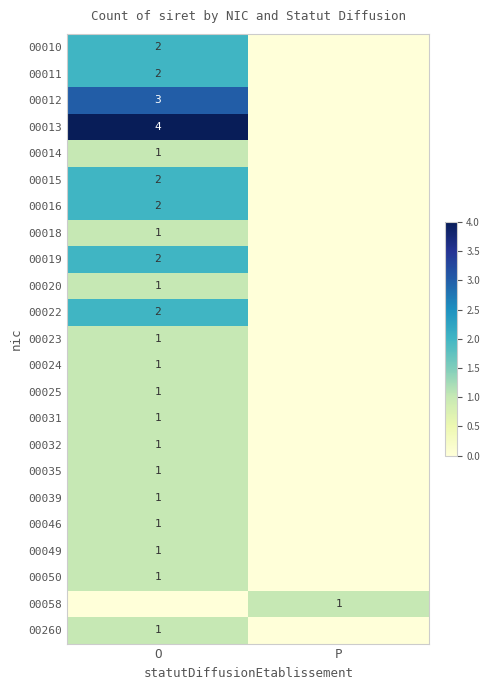

The 00012 series shows 5 at O. True or false?

False